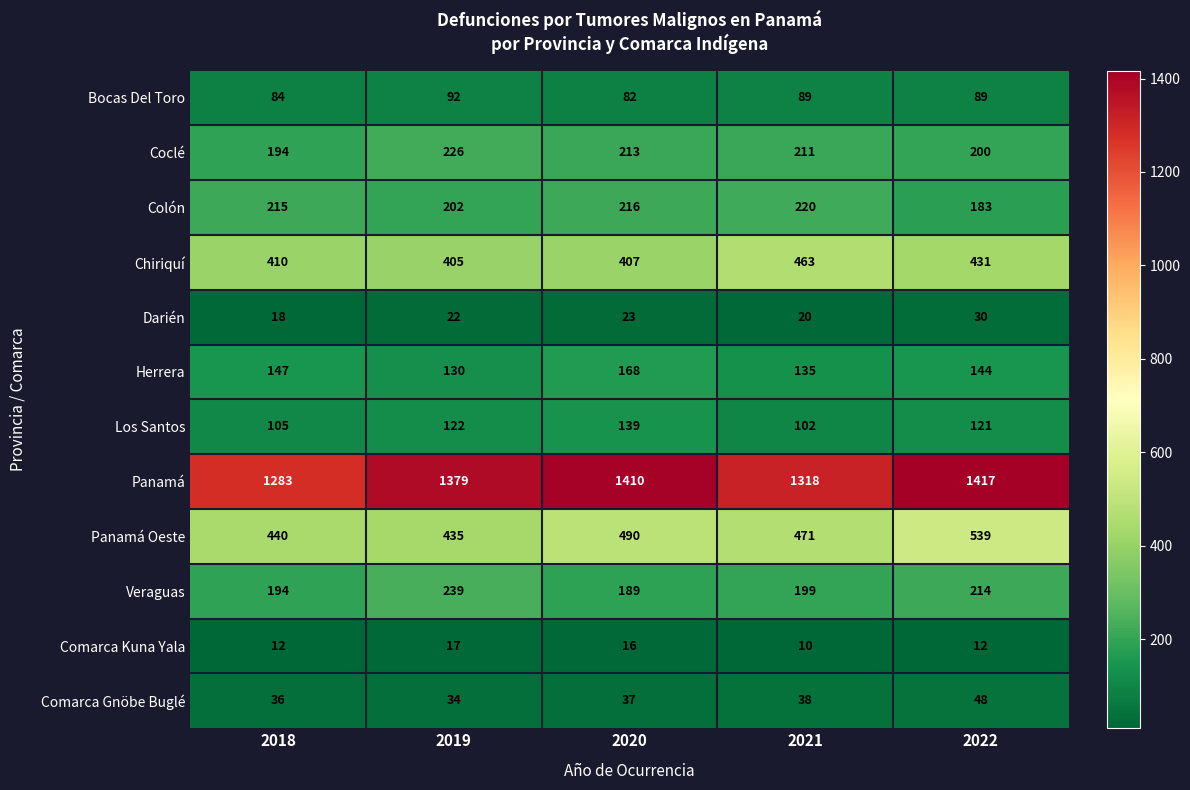

What is the sum of the Chiriquí values at 2020 and 2022?

838